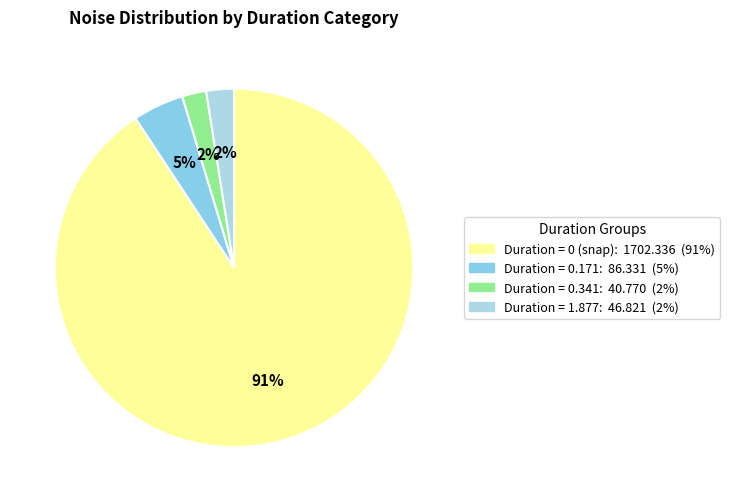

Is there any slice that represents more than half of the pie?

Yes